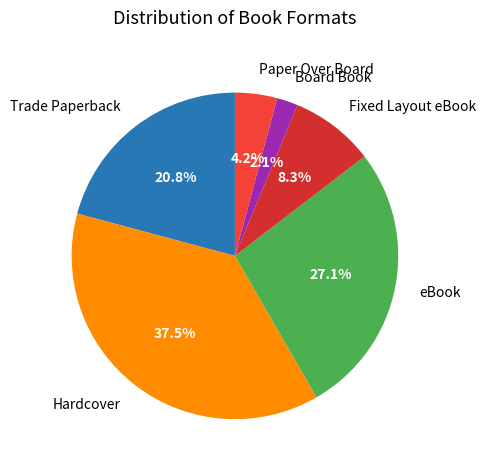

The Trade Paperback slice represents 21% of the pie. True or false?

True